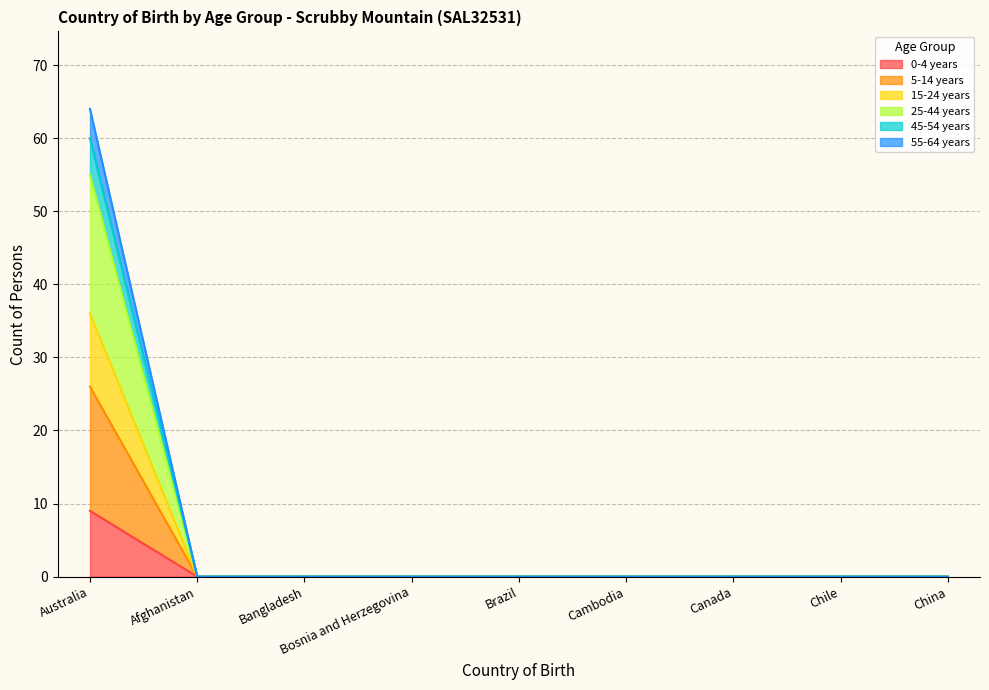

Rank the categories by 25-44 years value from lowest to highest.

Afghanistan, Bangladesh, Bosnia and Herzegovina, Brazil, Cambodia, Canada, Chile, China, Australia